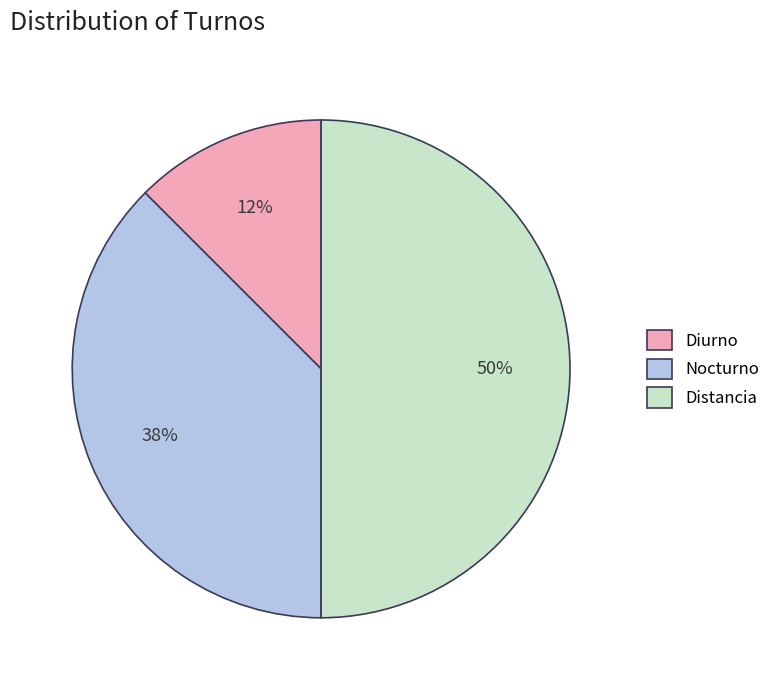

Approximately how many times larger is the value at Diurno compared to Nocturno?

0.3